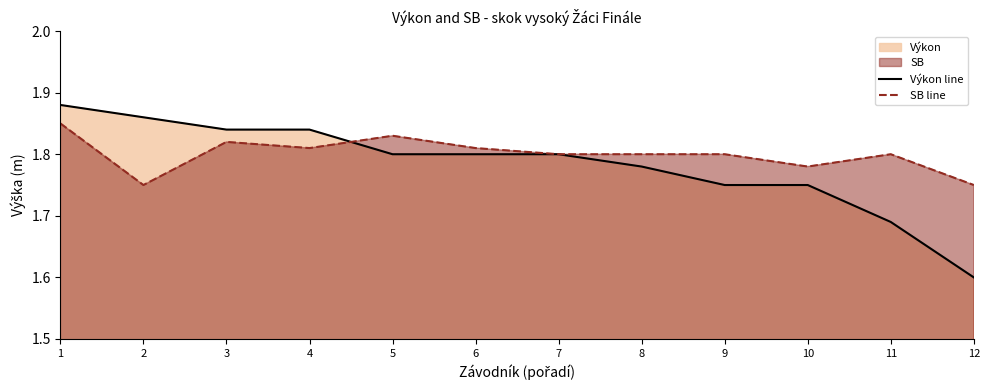

How many lines are shown in the chart?

2